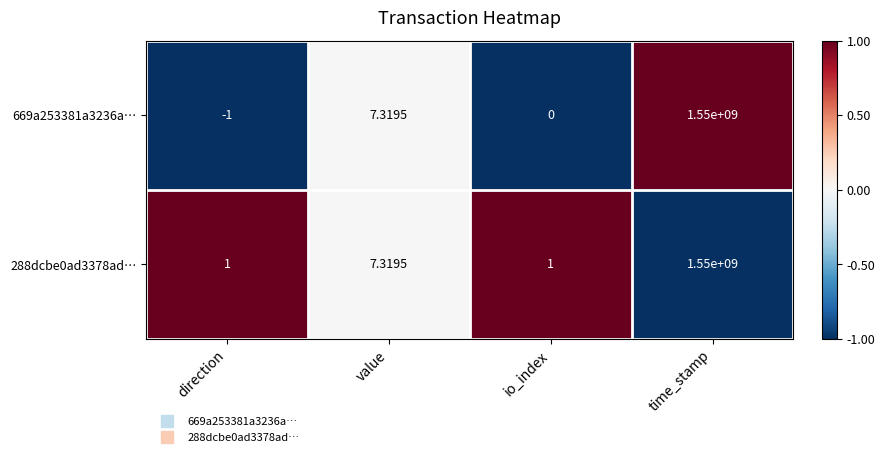

Where does the 669a253381a3236a… series first go above 7?

value